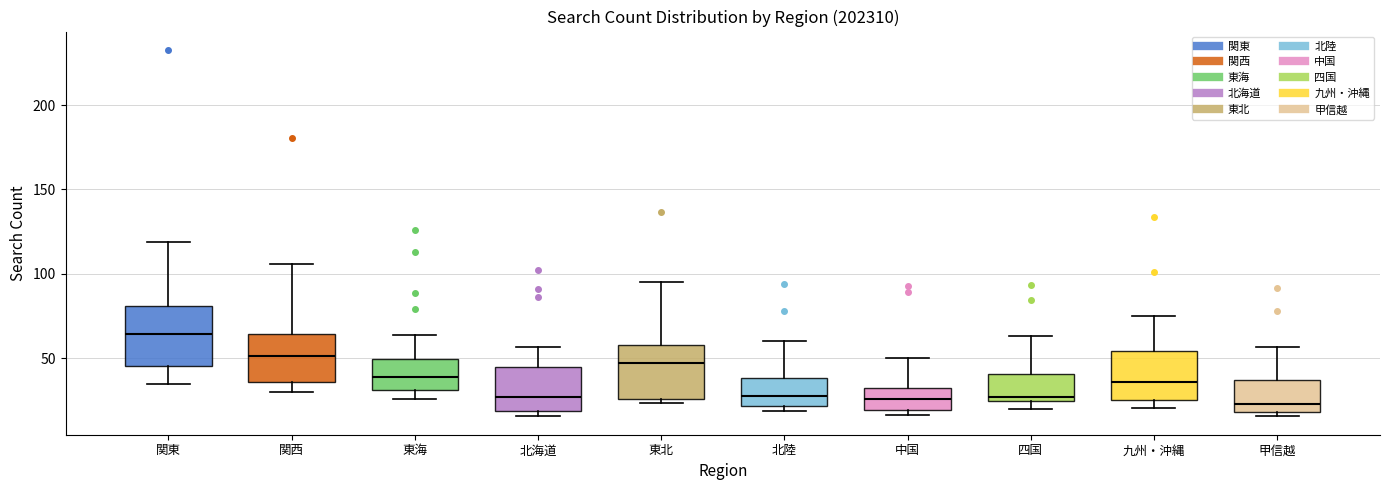

Where does the upper whisker of the box for 九州・沖縄 end on the y-axis? The values are not printed on the chart, so give them approximately, as read against the axis.

75